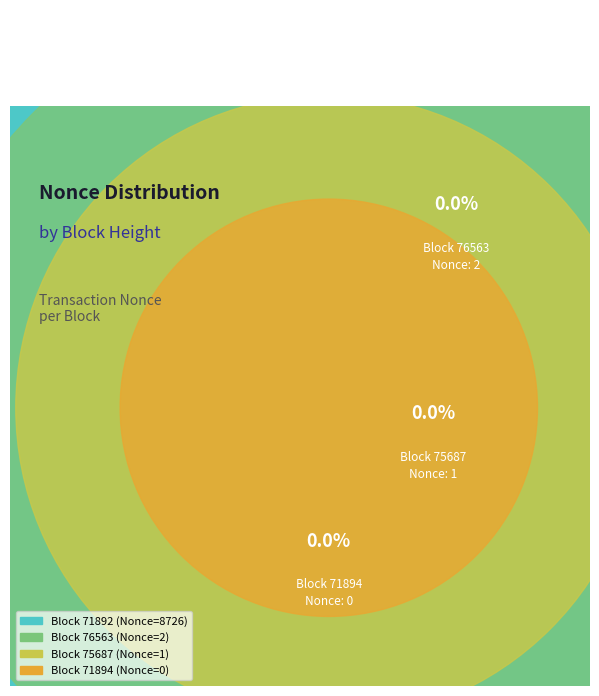

What is the majority slice?

71892